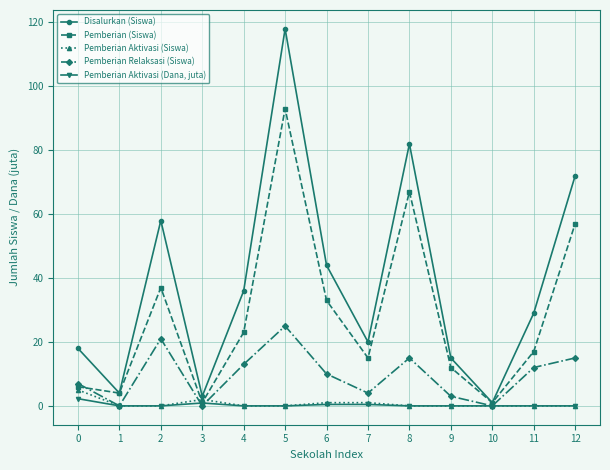

What is the value of the Pemberian (Siswa) point at the 5th from the left?

23.0